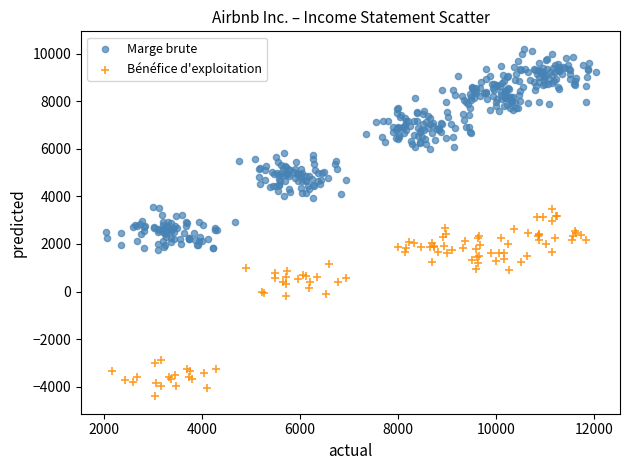

Which series contains the lowest Y value?

Bénéfice d'exploitation